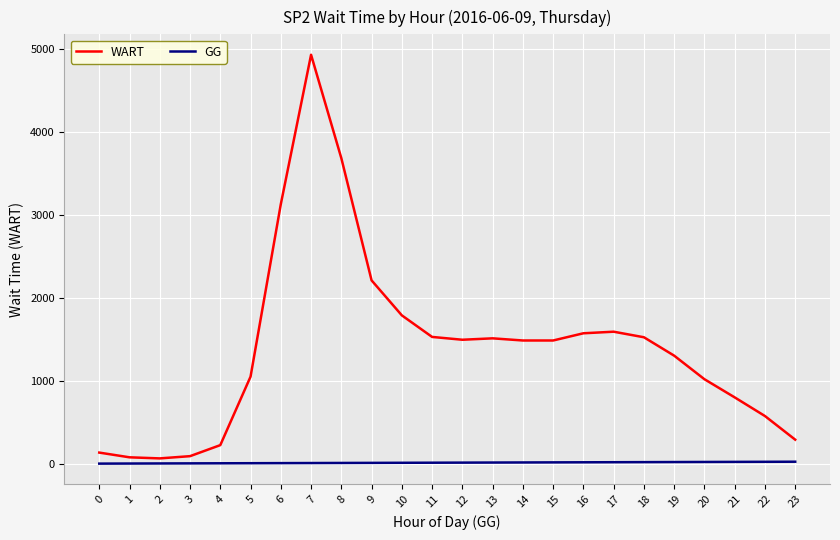

True or false: WART and GG intersect in this chart.

False